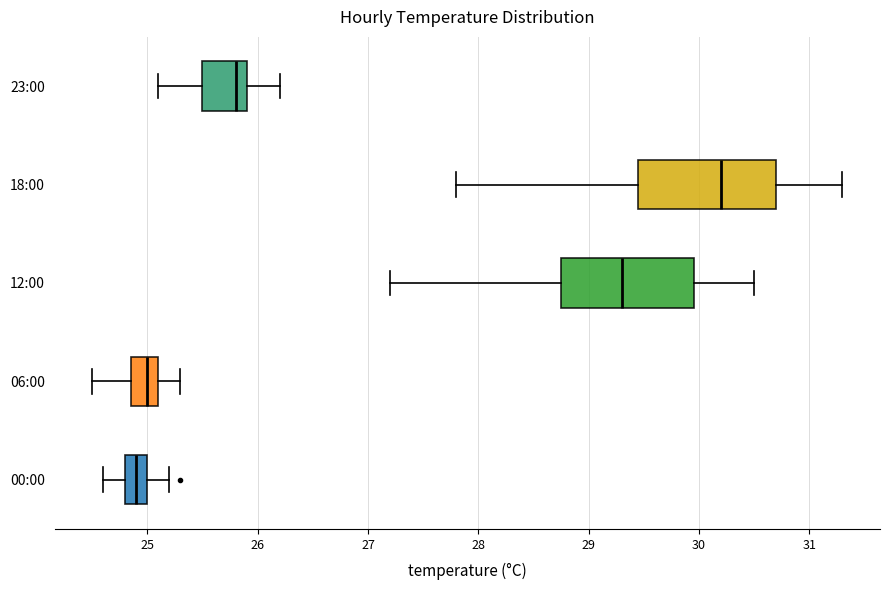

Which box's median line is the furthest to the left?

00:00